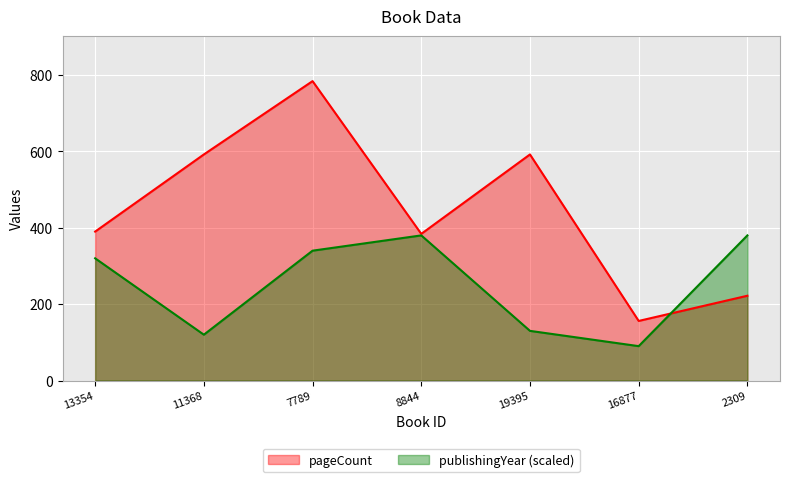

List the series in order of their peak value, lowest first.

publishingYear (scaled), pageCount